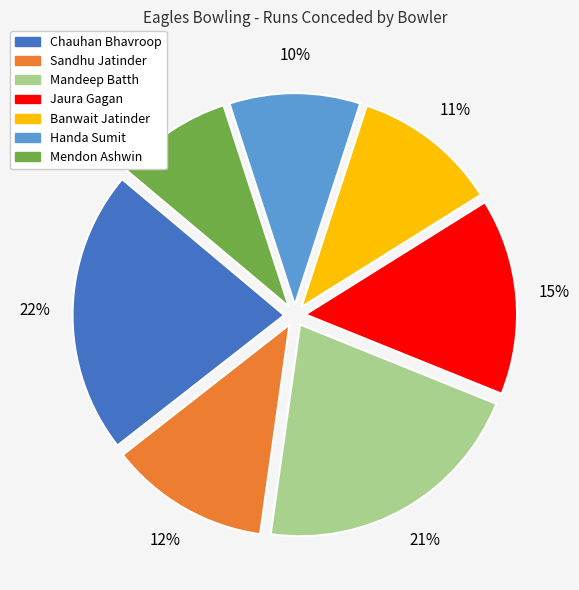

Does any single category account for the majority?

No